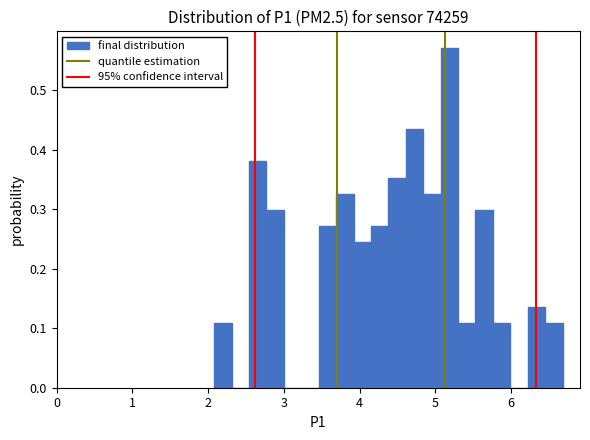

Around what value on the x-axis is the tallest bar? Give the approximate position of its centre, as read against the axis.

5.2